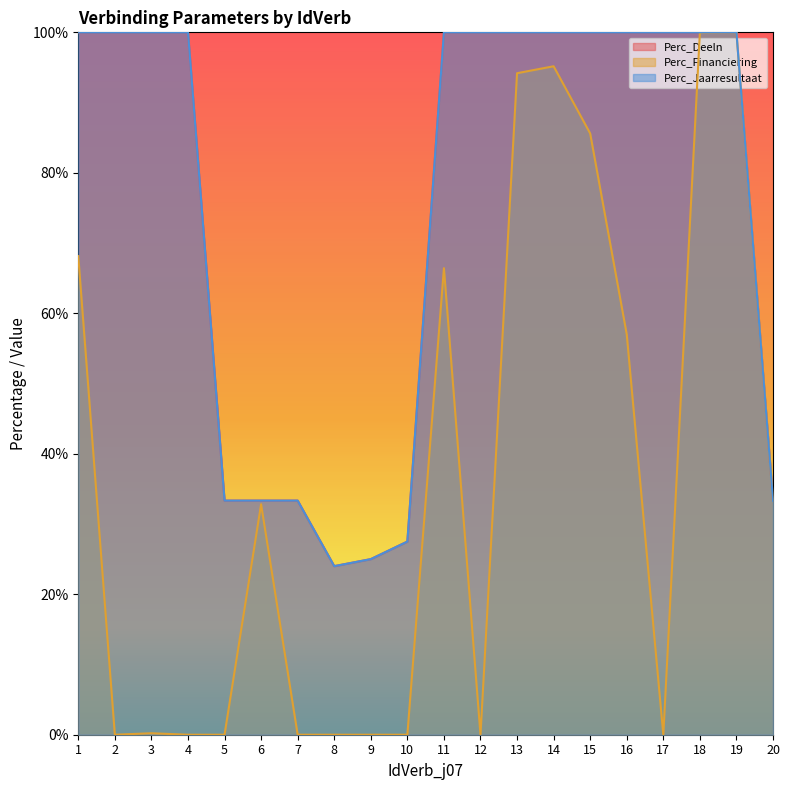

True or false: OntwVoorr_Verbin_Perc_Financiering_j0707 has more than 1 points higher than both neighbors.

True